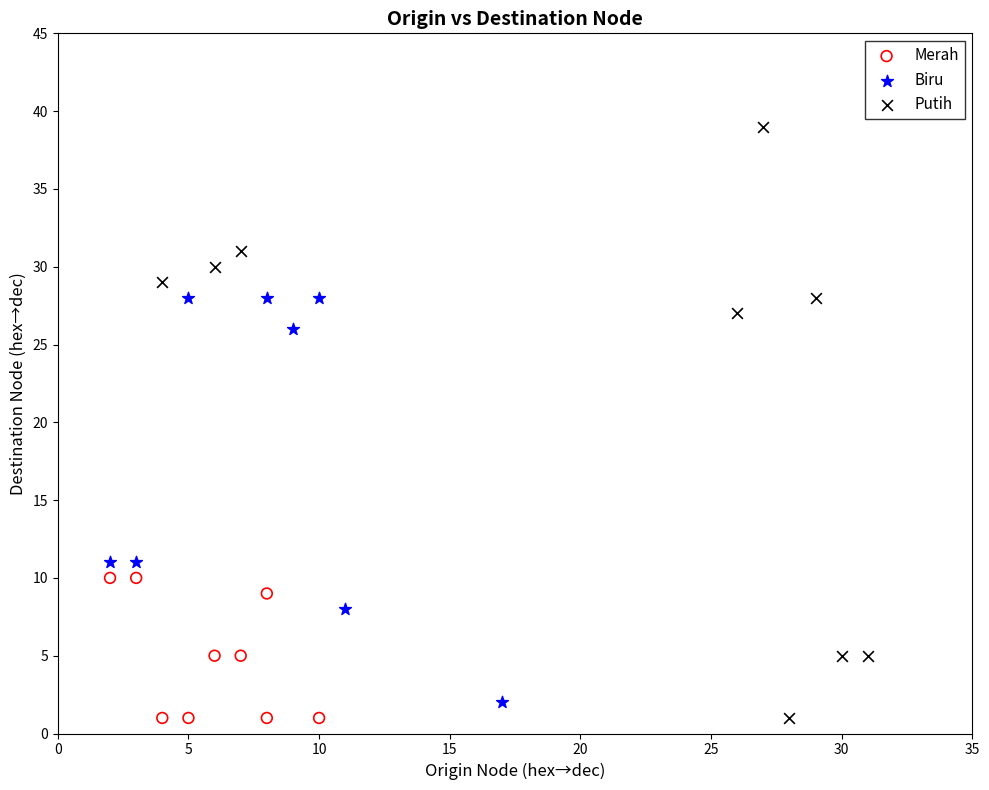

Which series has the largest Y range (max minus min)?

Putih